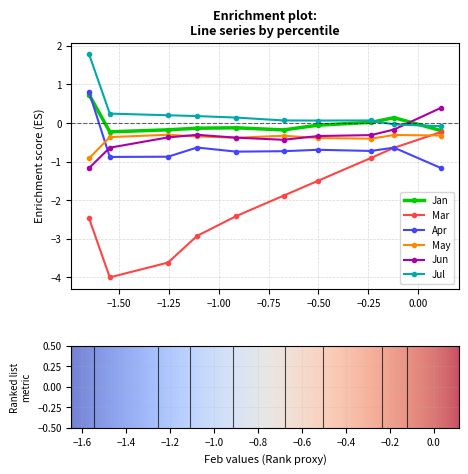

True or false: Jul and Jun cross at least once.

True